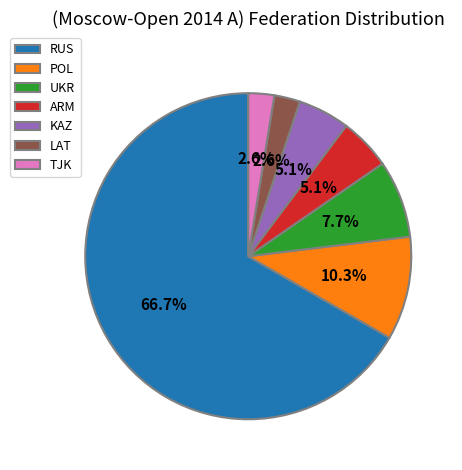

To the nearest percent, what portion does ARM represent?

5%